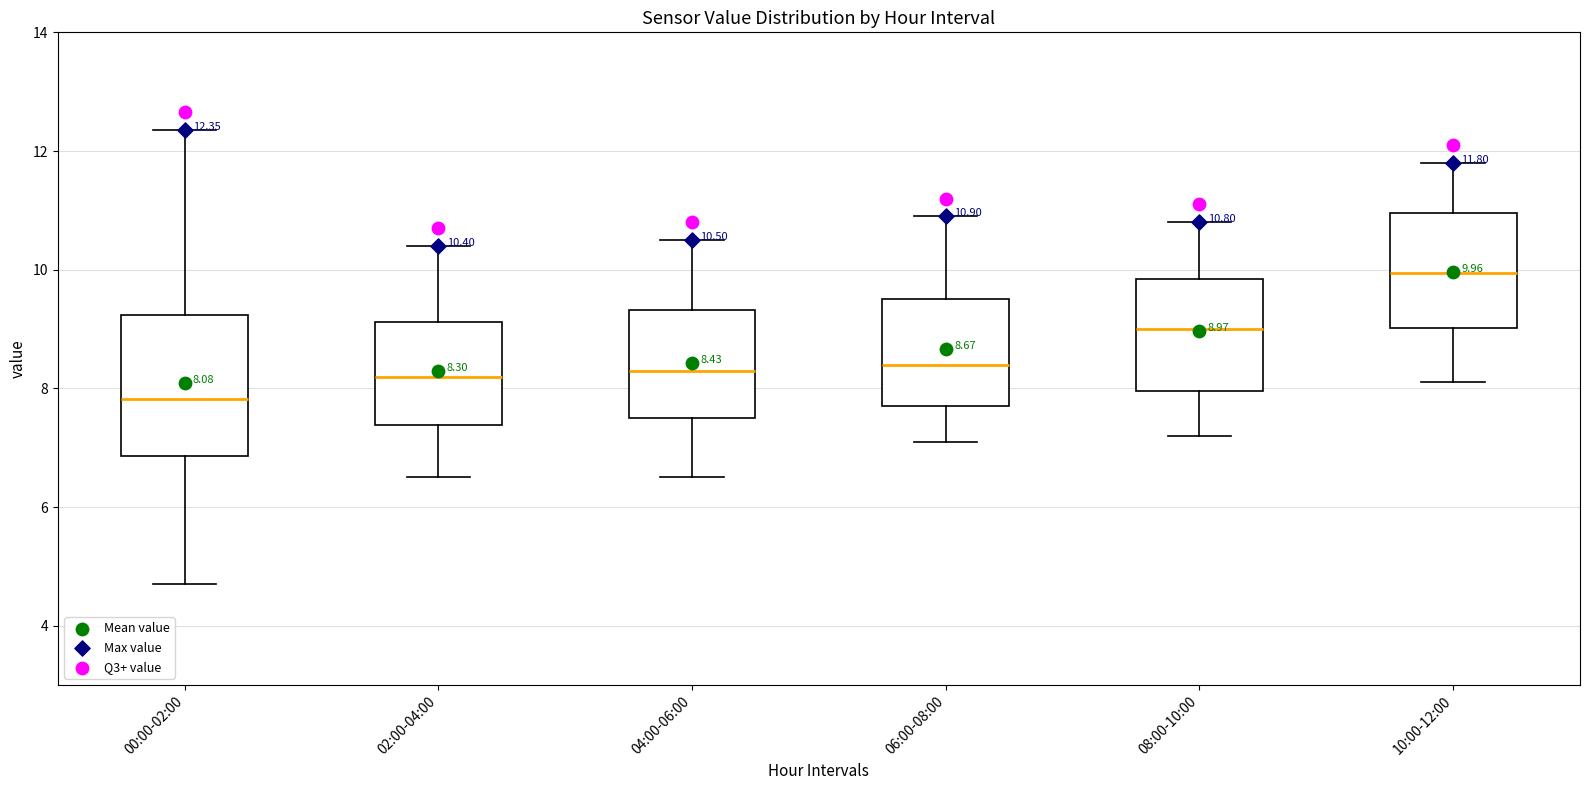

Which box has the highest median line?

10:00-12:00